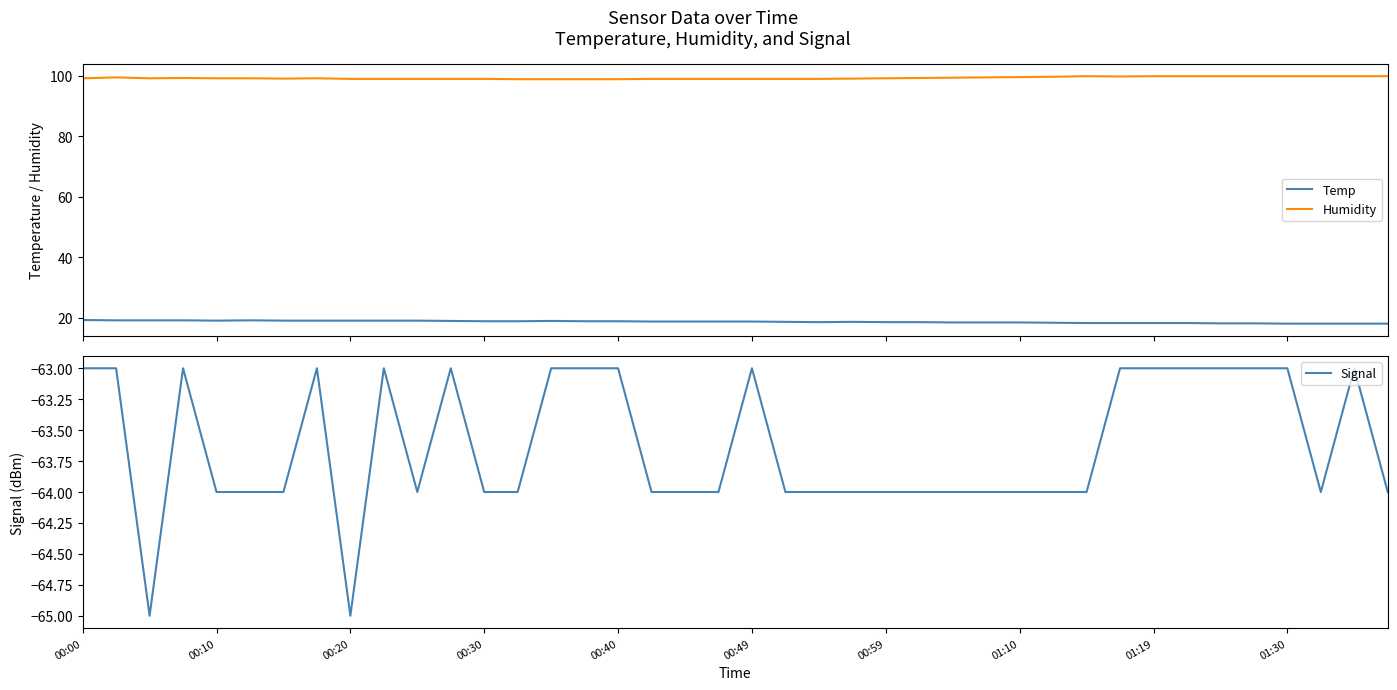

What is the highest value of the Humidity series?

99.9